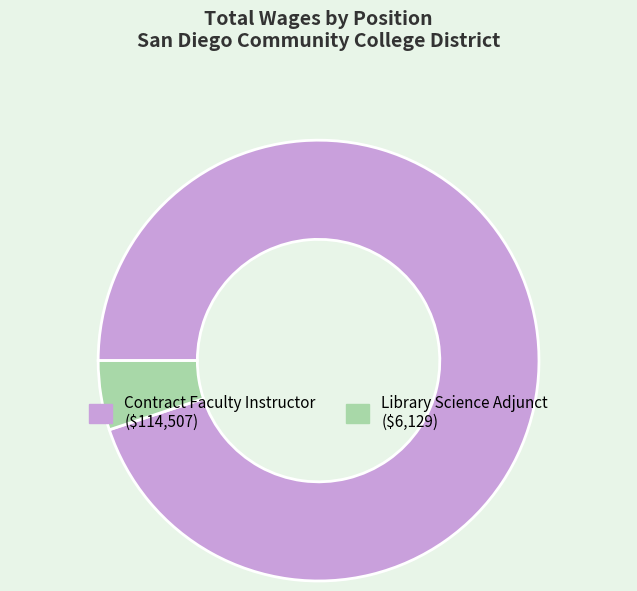

What is the majority slice?

Contract Faculty Instructor